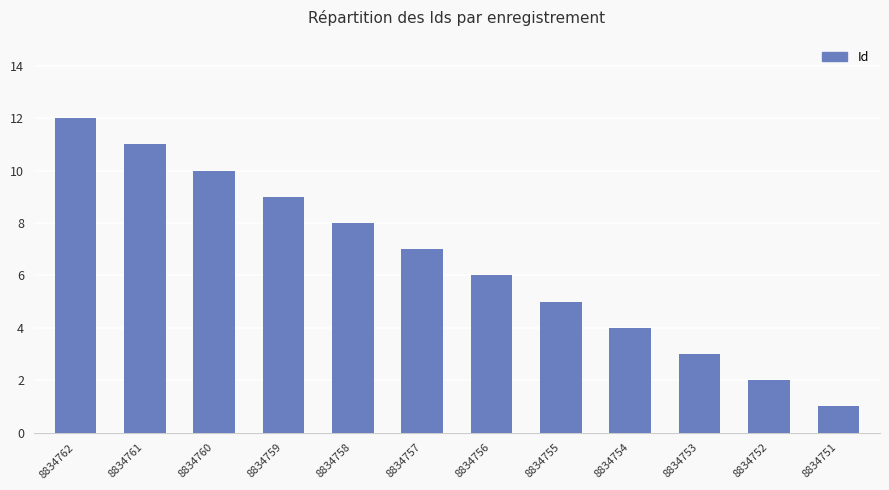

What is the value of the 11th bar from the left?

2